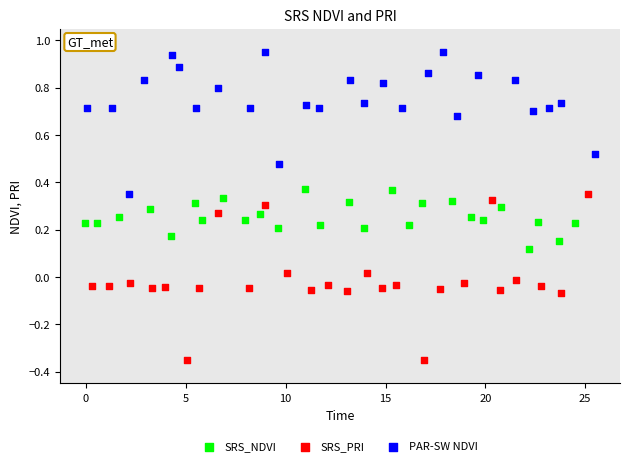

Which series reaches the minimum Y coordinate?

SRS_PRI